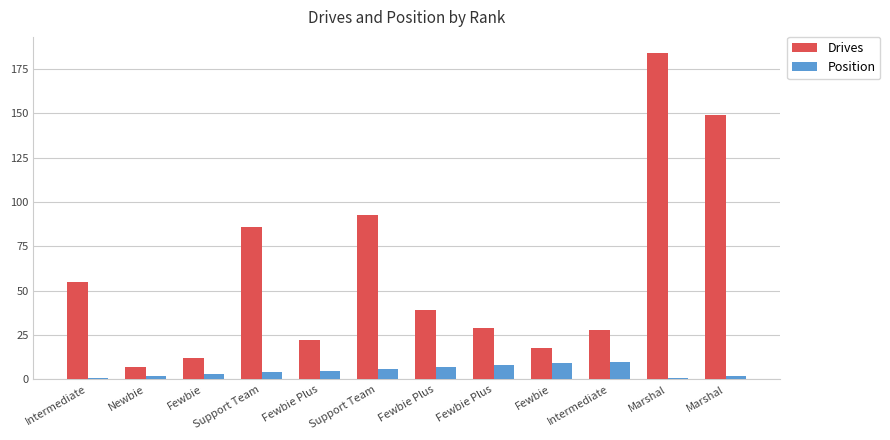

How many categories are shown in the chart?

12